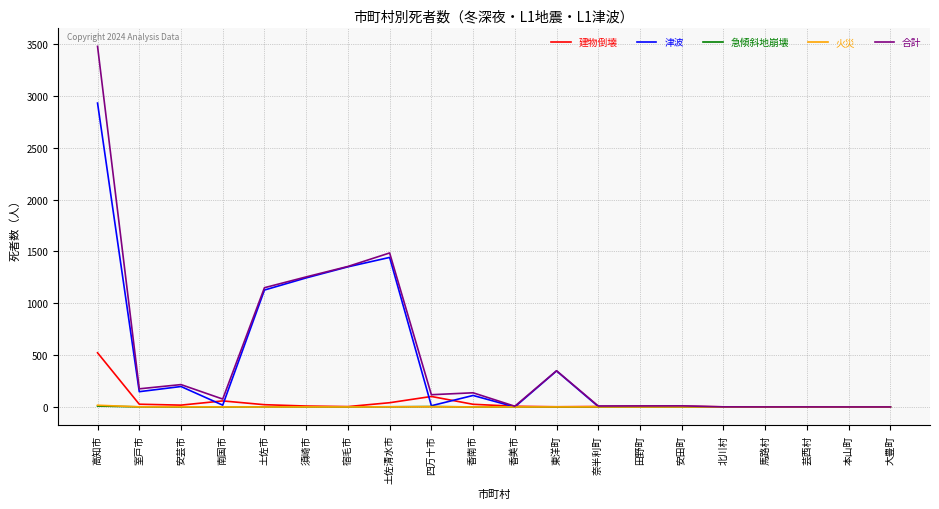

True or false: 津波 has more than 0 interior local peaks.

True